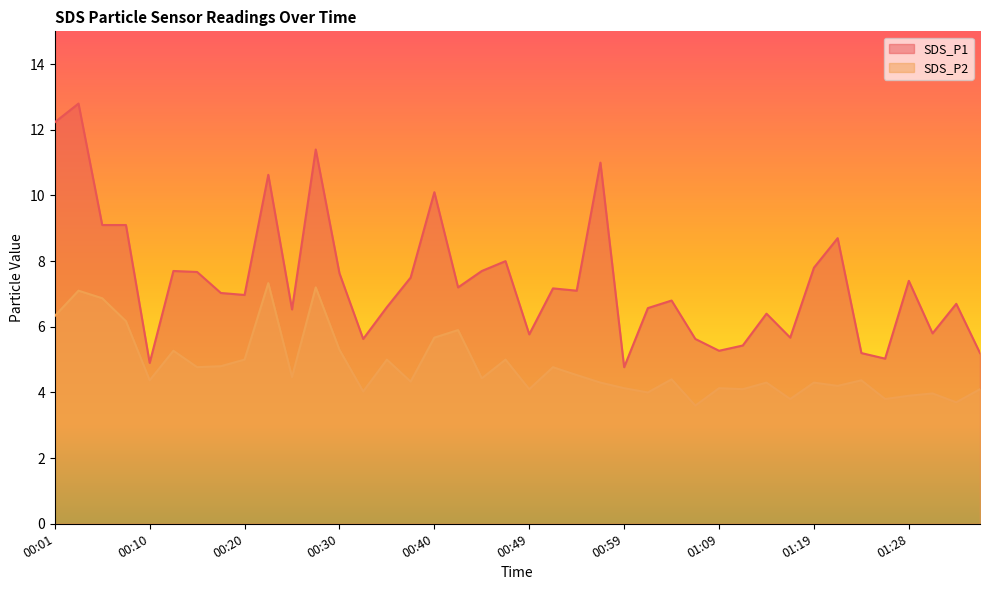

What position from the right is 01:19?

8